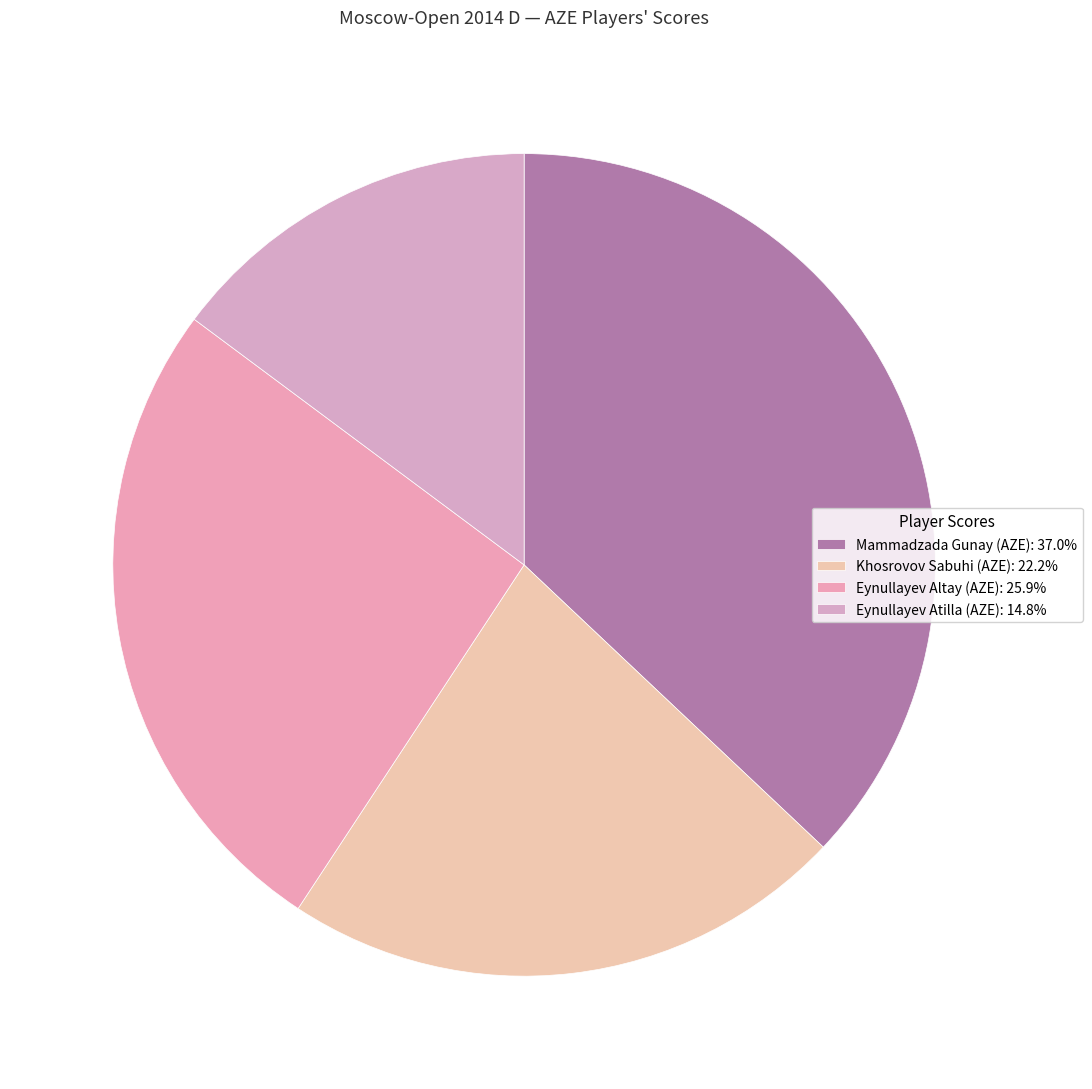

What is the largest slice in the pie chart?

Mammadzada Gunay (AZE)